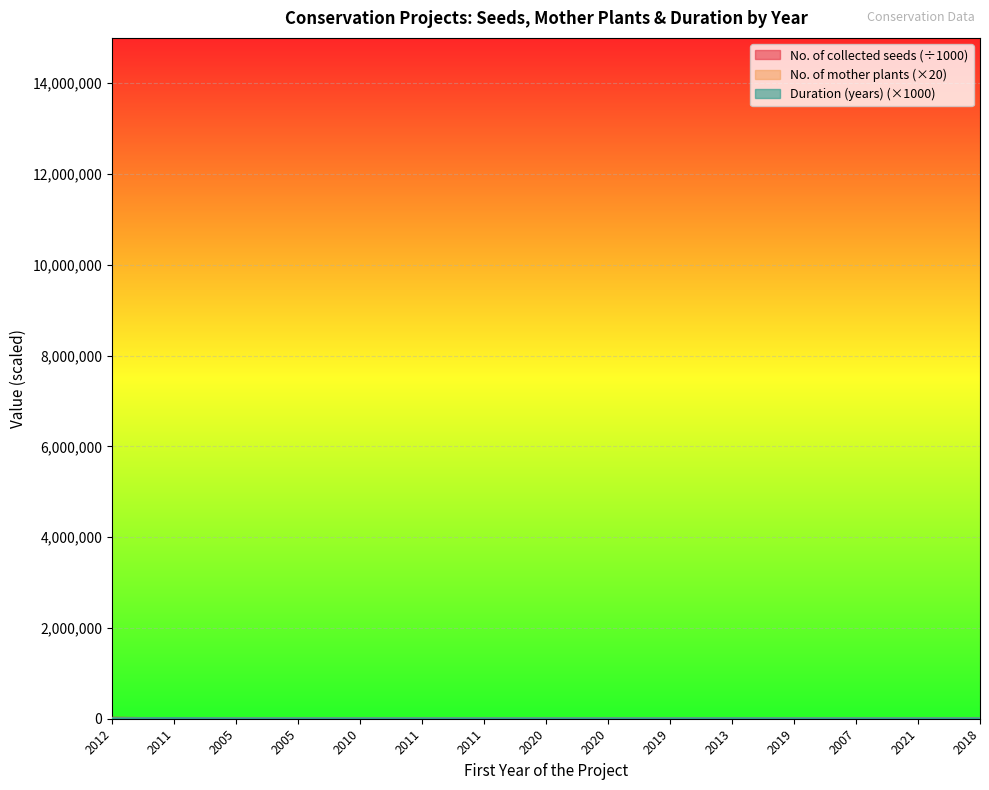

Where is No. of mother plants nearest to the value 5000?

2005